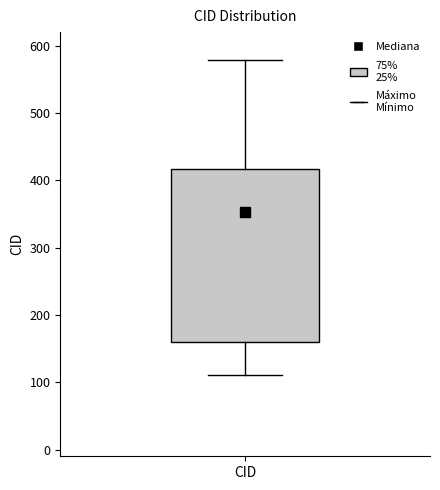

Where is the lower edge of the box for CID on the y-axis? The values are not printed on the chart, so give them approximately, as read against the axis.

160